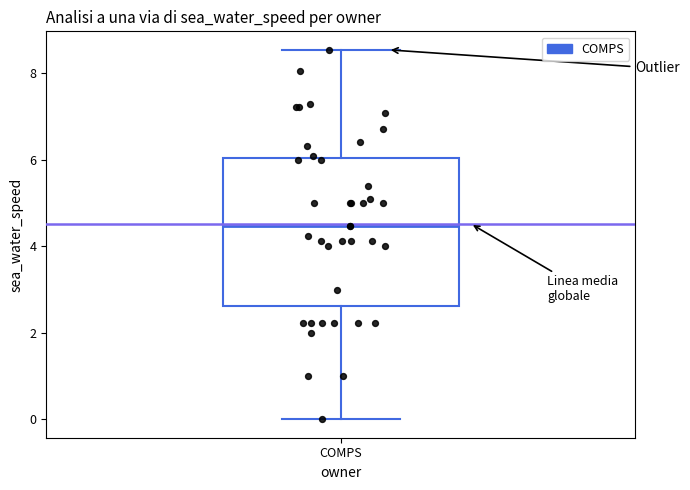

Read this box plot against the y-axis: the position of the median line, the range covered by the box, and the ends of both whiskers. The values are not printed on the chart, so give them approximately, as read against the axis.

median 4.4, box 2.6 to 6.0, whiskers 0.0 to 8.6